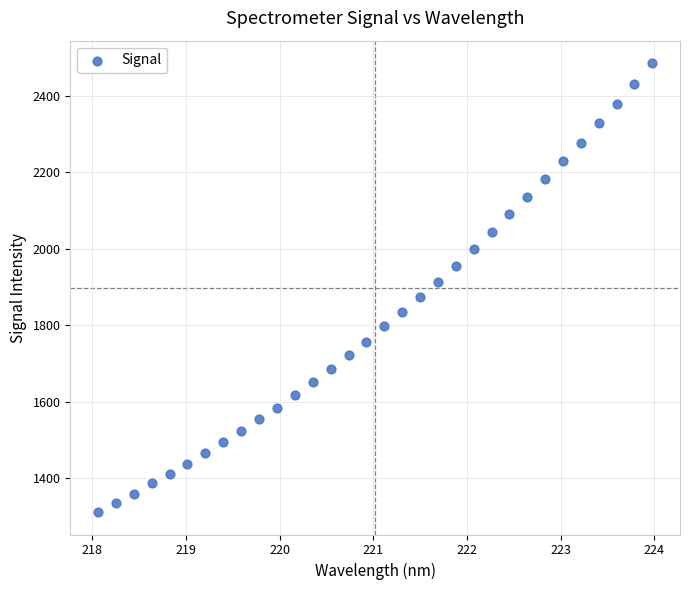

What is the range of Y values (max minus min)?

1175.3